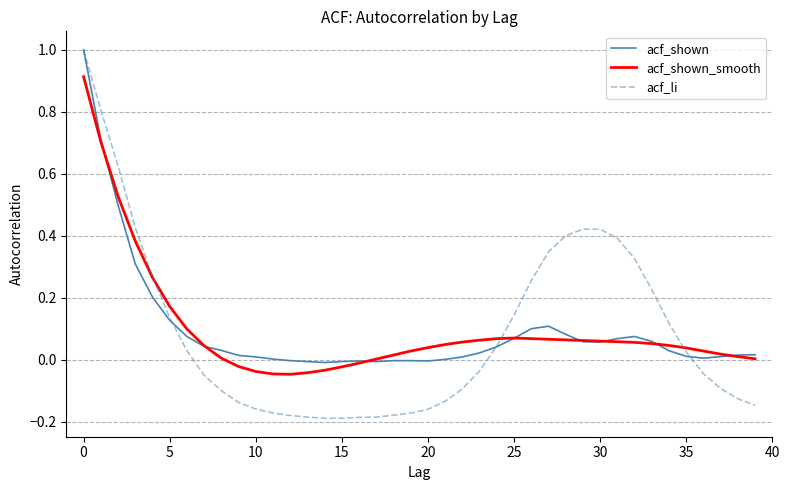

What is the greatest value displayed?

1.0